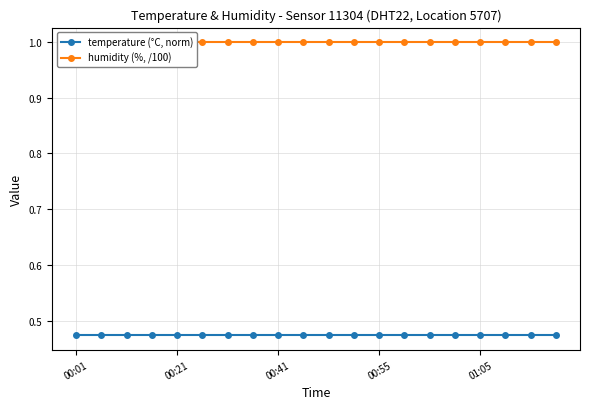

What is the value of the temperature (°C, norm) point at the 12th from the left?

0.5